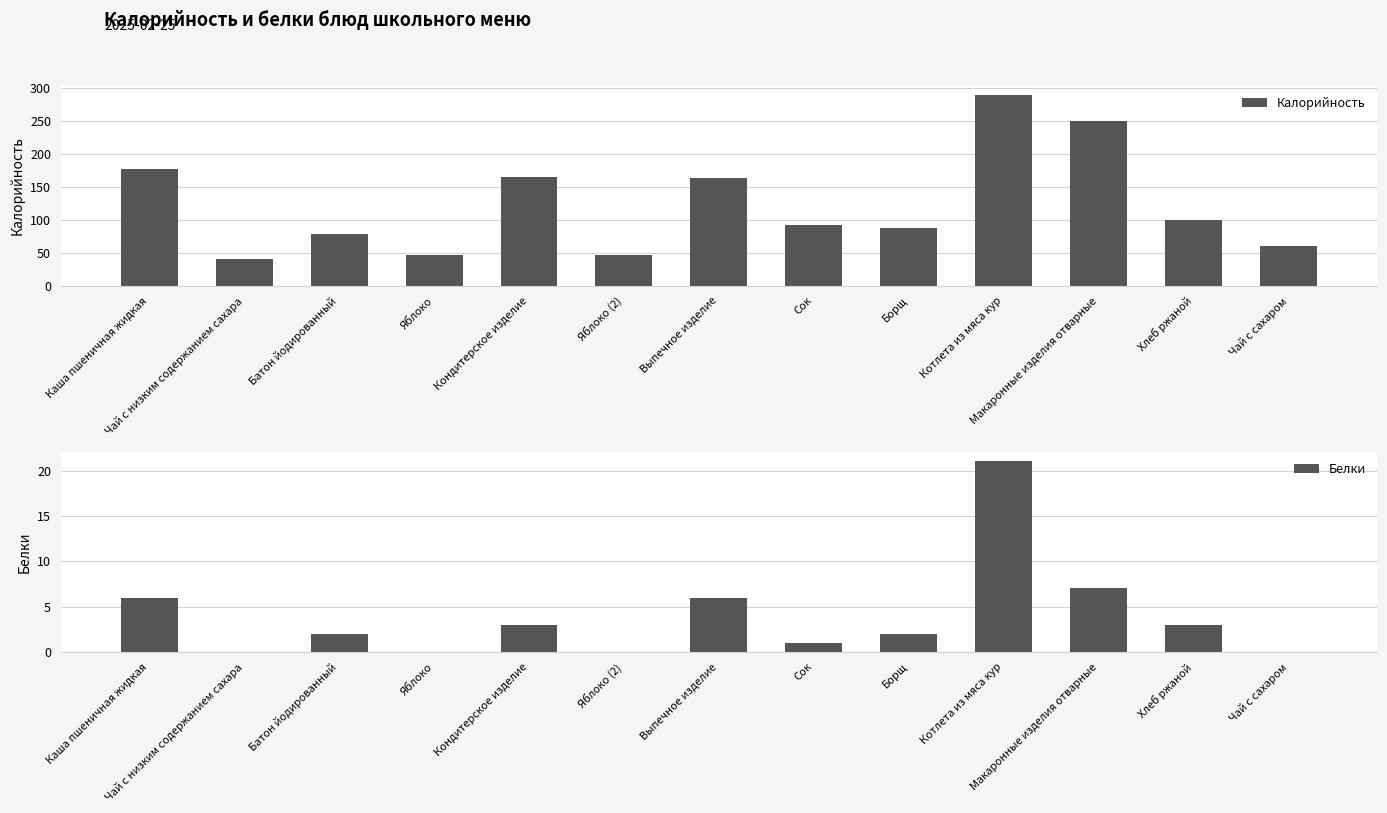

Reading left to right, list all the values displayed in this chart.

Калорийность: Каша пшеничная жидкая=178	Чай с низким содержанием сахара=41	Батон йодированный=79	Яблоко=47	Кондитерское изделие=165	Яблоко (2)=47	Выпечное изделие=163	Сок=92	Борщ=88	Котлета из мяса кур=289	Макаронные изделия отварные=250	Хлеб ржаной=100	Чай с сахаром=61
Белки: Каша пшеничная жидкая=6	Чай с низким содержанием сахара=0	Батон йодированный=2	Яблоко=0	Кондитерское изделие=3	Яблоко (2)=0	Выпечное изделие=6	Сок=1	Борщ=2	Котлета из мяса кур=21	Макаронные изделия отварные=7	Хлеб ржаной=3	Чай с сахаром=0